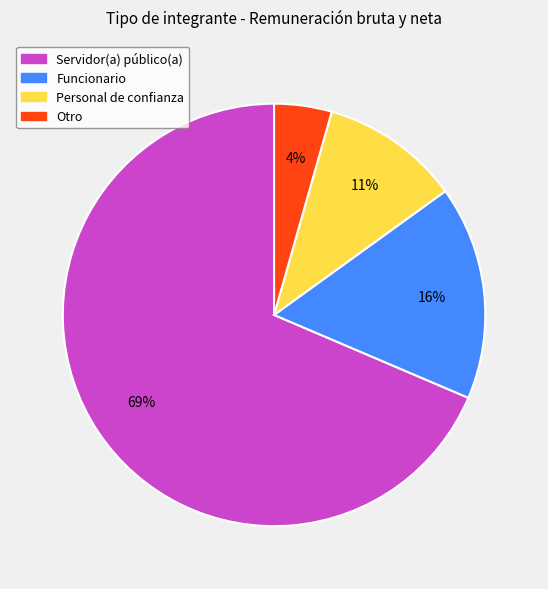

Which has a higher value, Funcionario or Personal de confianza?

Funcionario